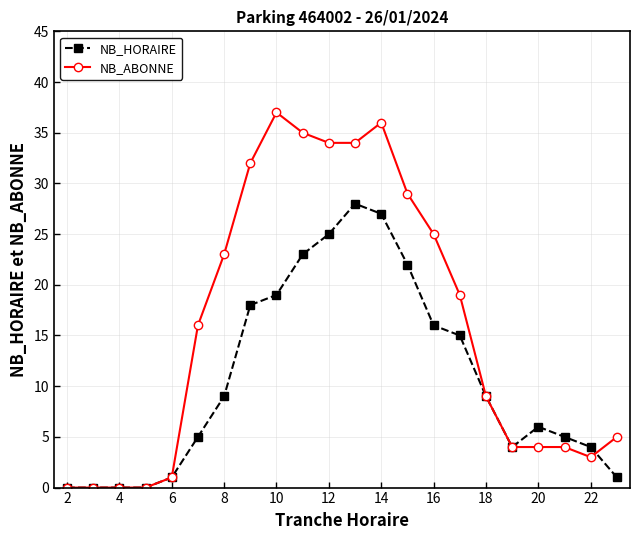

At how many categories does at least one series exceed 20?

9